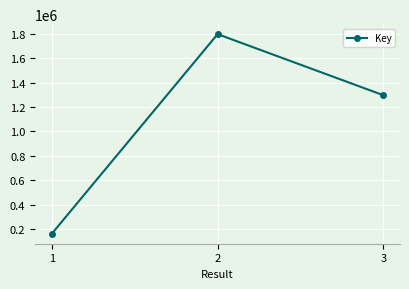

Rank the categories by value from highest to lowest.

2, 3, 1